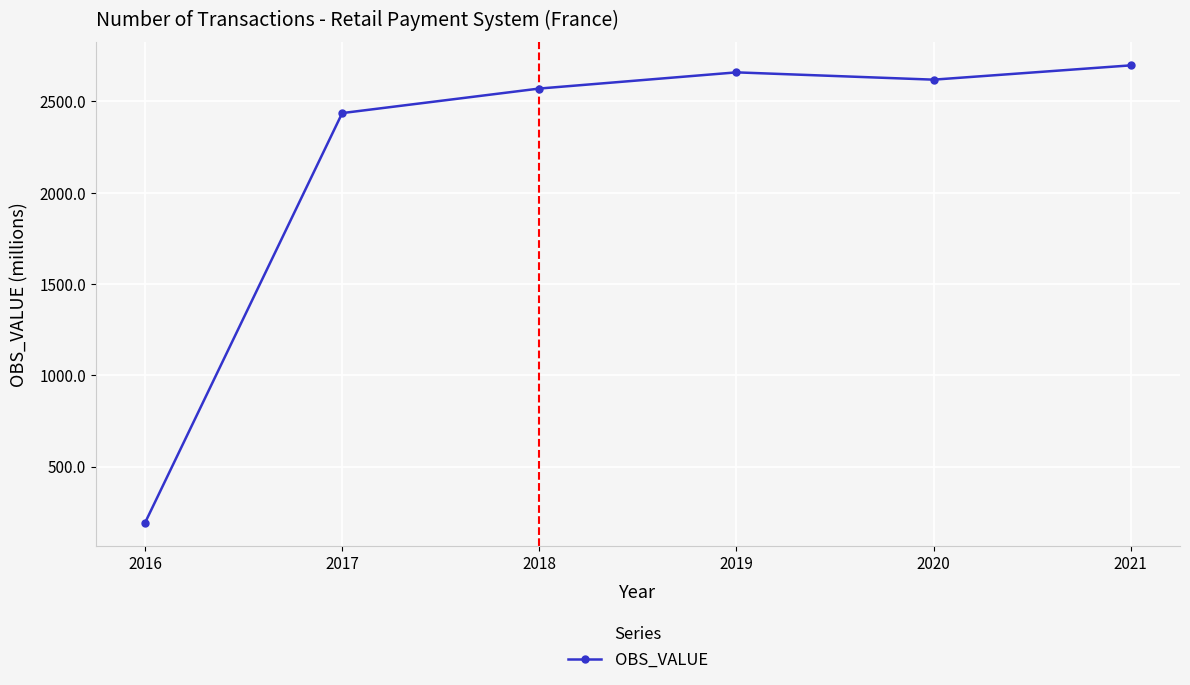

Which category has the highest value across all series?

2021